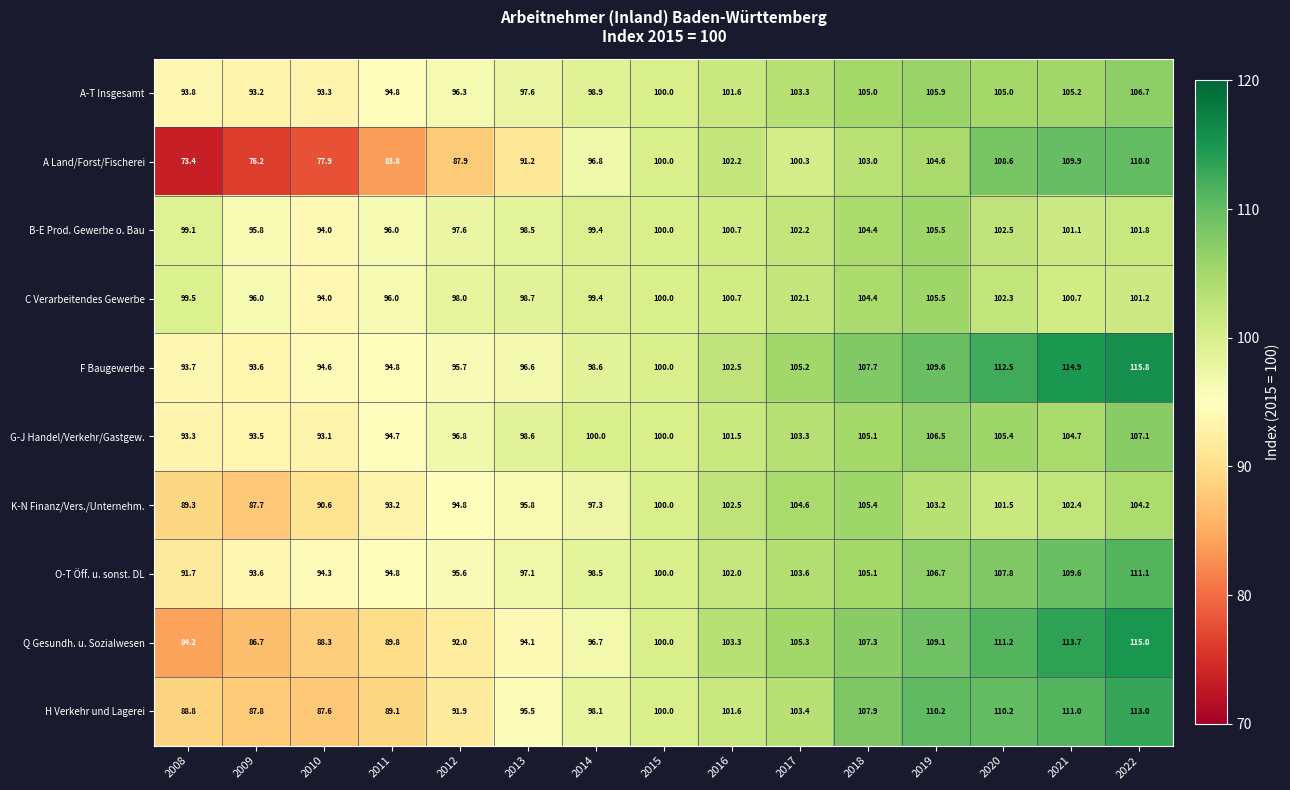

Between 2016 and 2018, which series saw the biggest shift?

H Verkehr und Lagerei